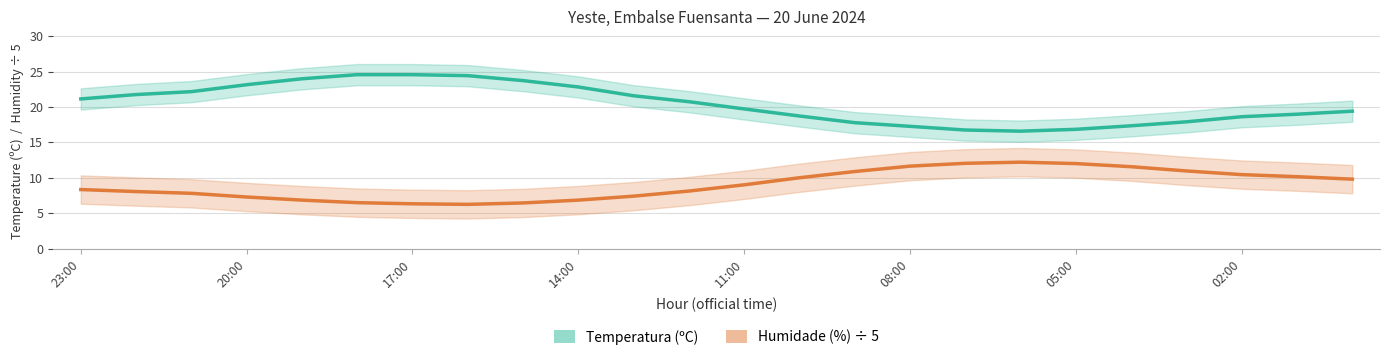

Reading right to left, what are all the values shown in this chart?

Temperatura (ºC): 19.4	19.0	18.6	17.9	17.3	16.8	16.6	16.7	17.3	17.8	18.7	19.7	20.7	21.6	22.8	23.7	24.4	24.6	24.6	24.0	23.1	22.2	21.8	21.1
Humidade (%) ÷ 5: 9.8	10.2	10.4	11.0	11.6	12.0	12.2	12.0	11.6	10.9	10.0	9.0	8.1	7.4	6.8	6.4	6.2	6.3	6.5	6.8	7.3	7.8	8.1	8.3